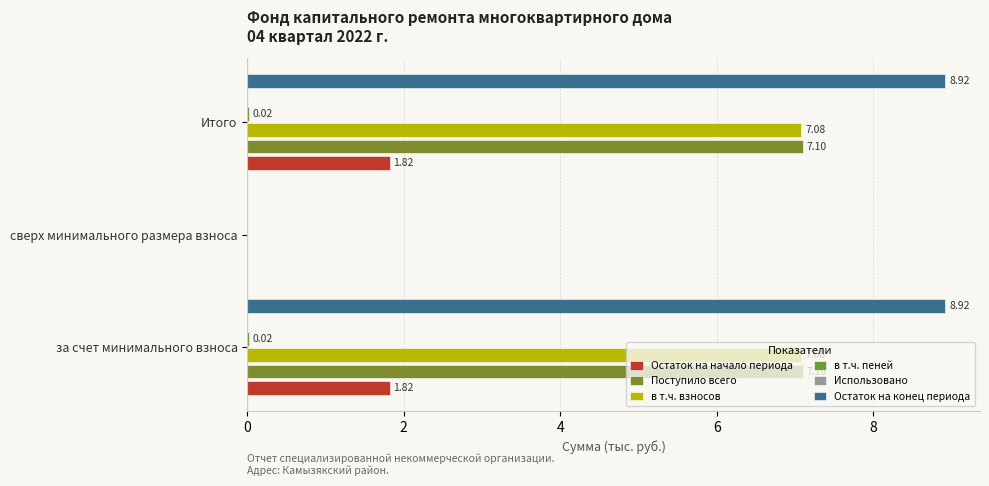

What is the difference between the highest and lowest values at 0?

8.9